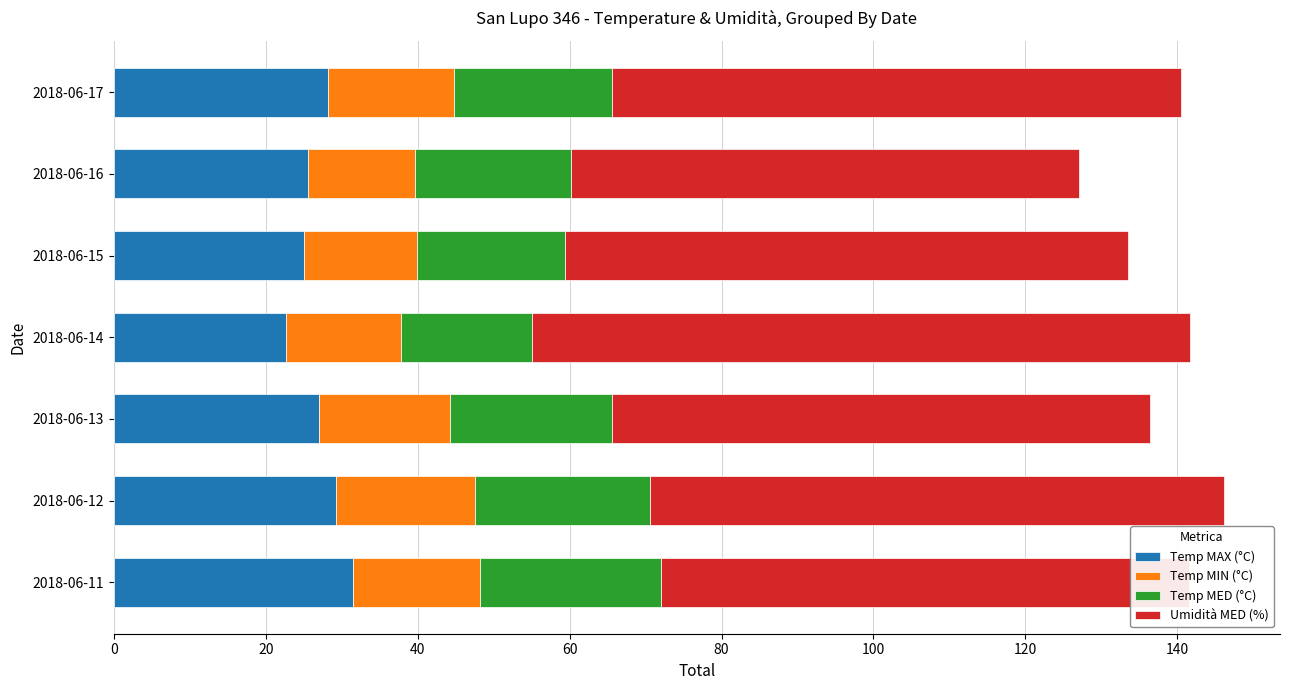

What is the total value across all series at 2018-06-13?

136.4